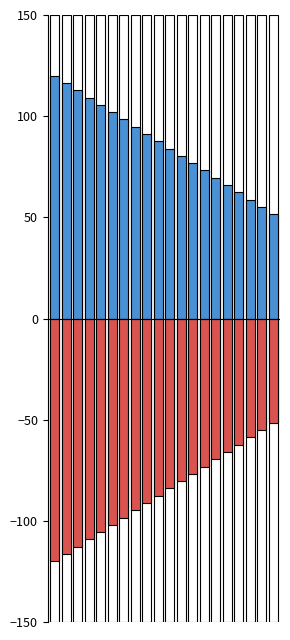

At 0, list the series in order from smallest to largest.

Ocena negatywna, Ocena pozytywna